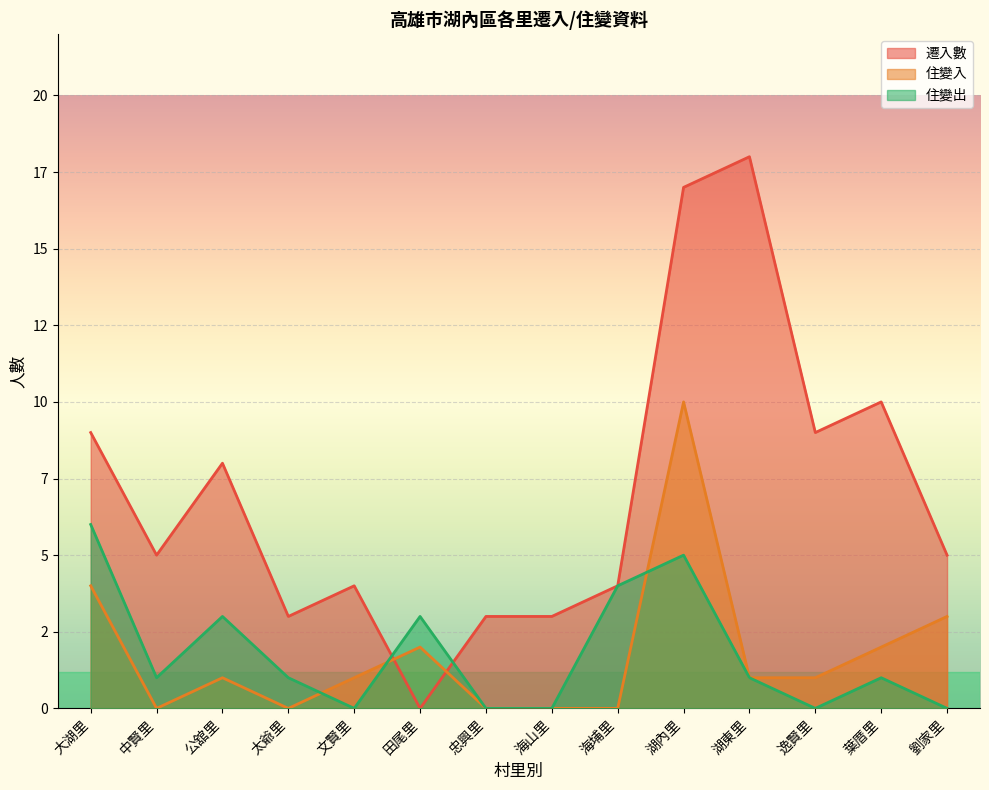

At which category does the chart reach its minimum across all series?

田尾里